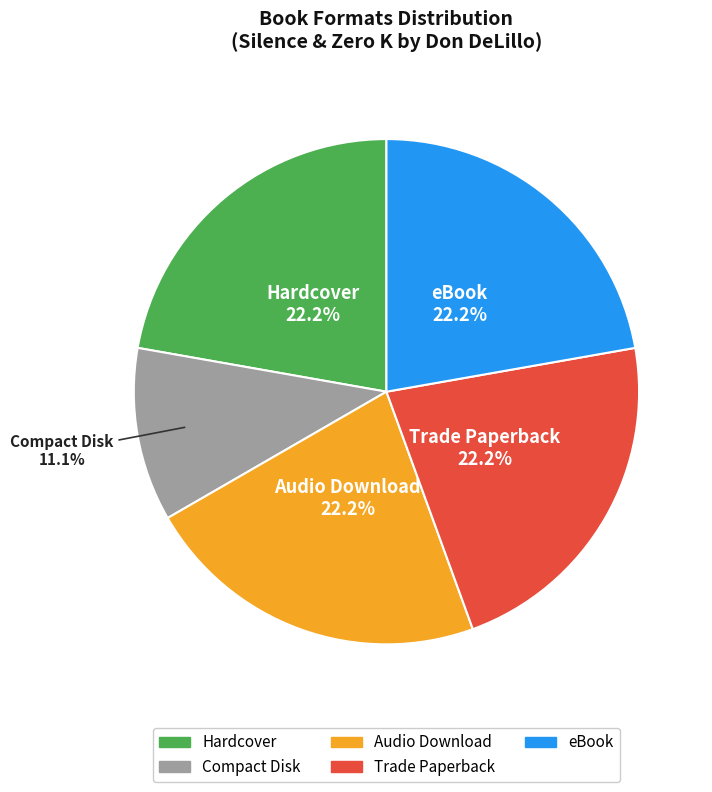

Is there any slice that represents more than half of the pie?

No